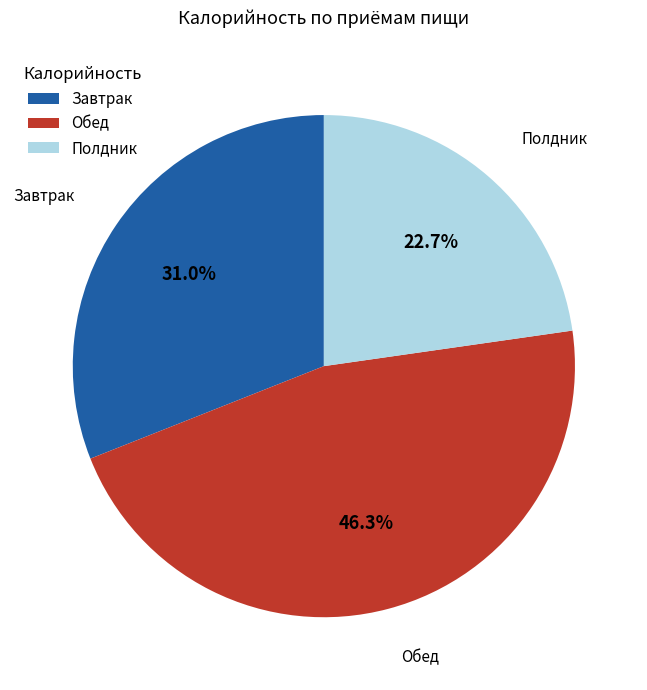

How many slices are in this pie chart?

3